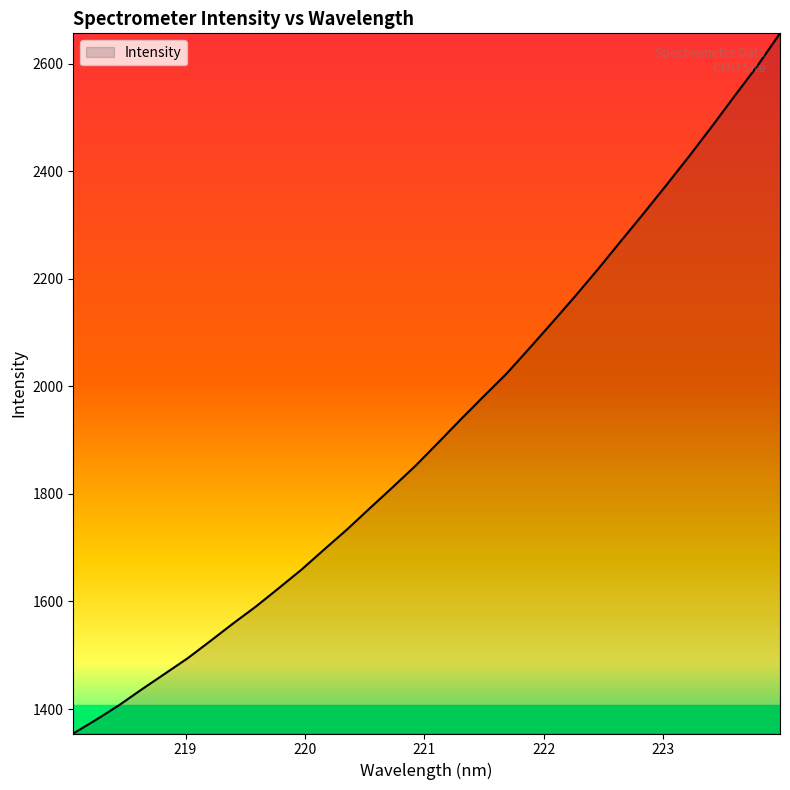

What is the greatest value displayed?

2656.5